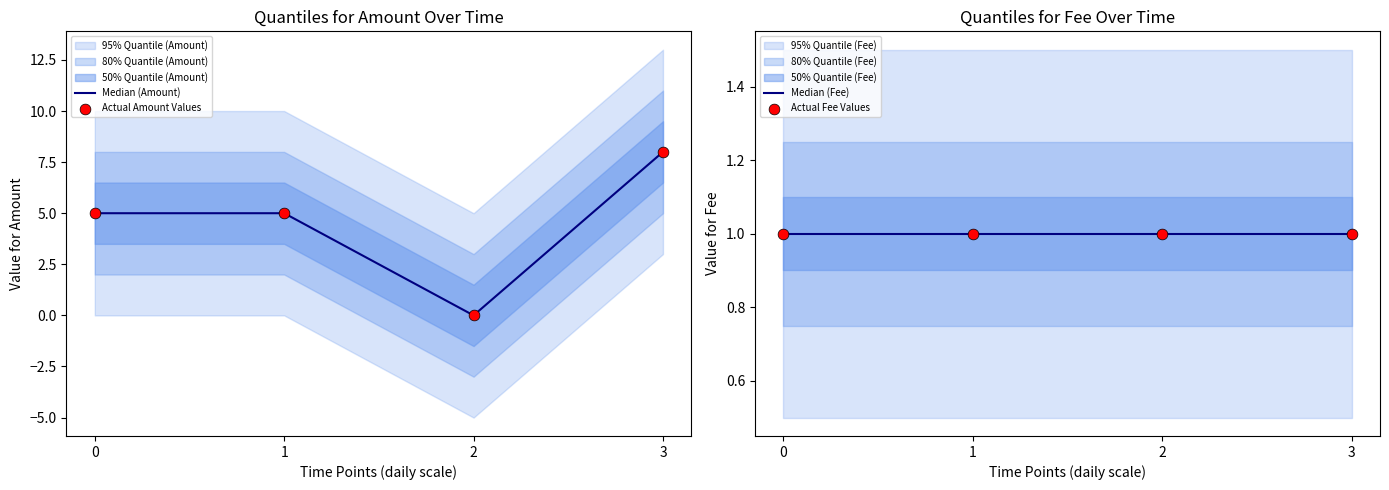

Which series contains the highest Y value?

Median (Amount)